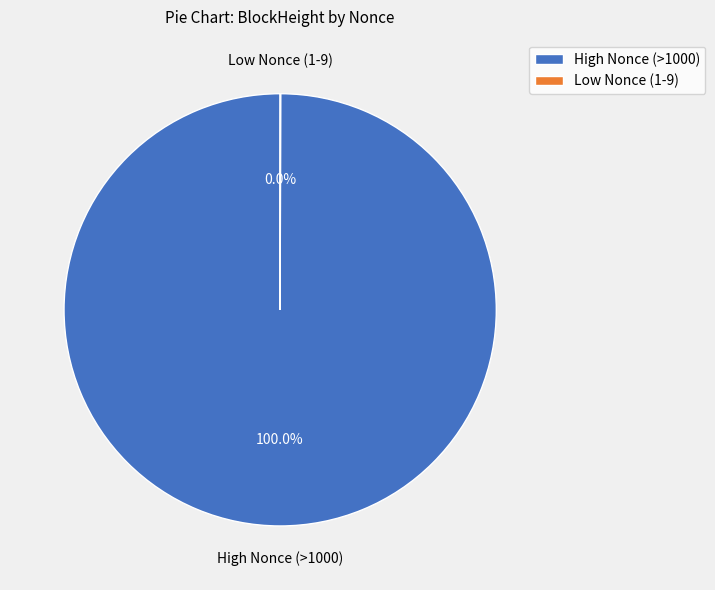

Which slice represents more than half of the pie?

High Nonce (>1000)